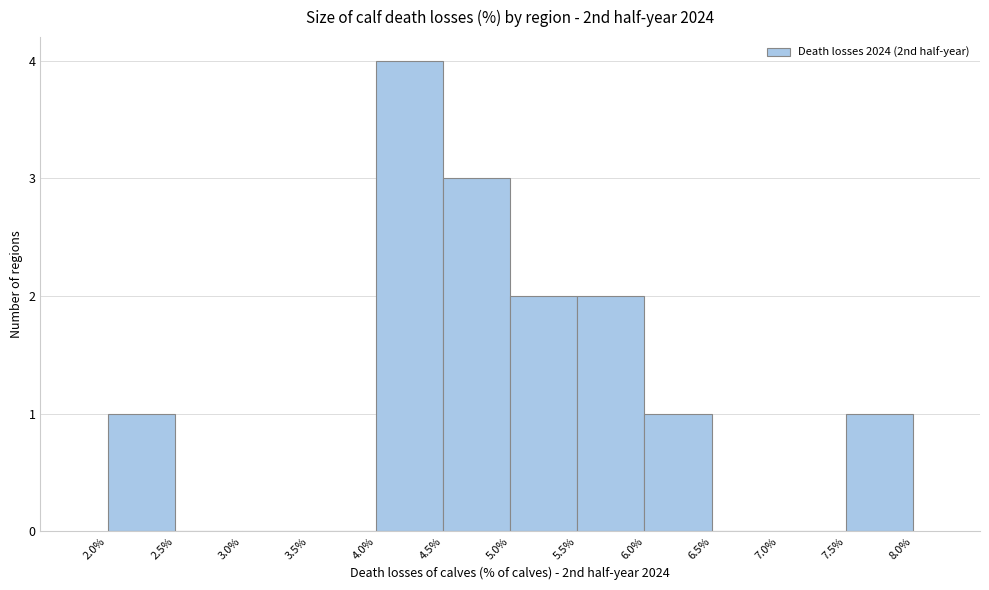

Which range on the x-axis has the tallest bar?

4.0% to 4.5%